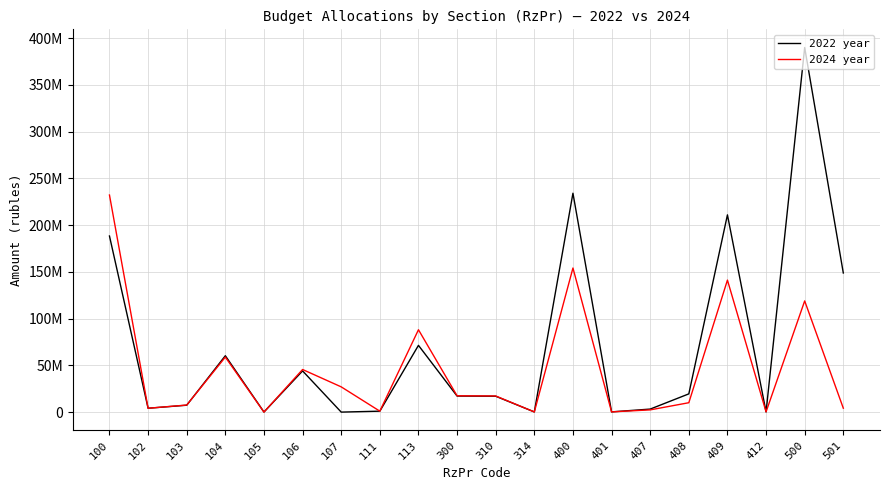

Is the value of 2022 year at 407 greater than the value of 2024 year at 412?

Yes